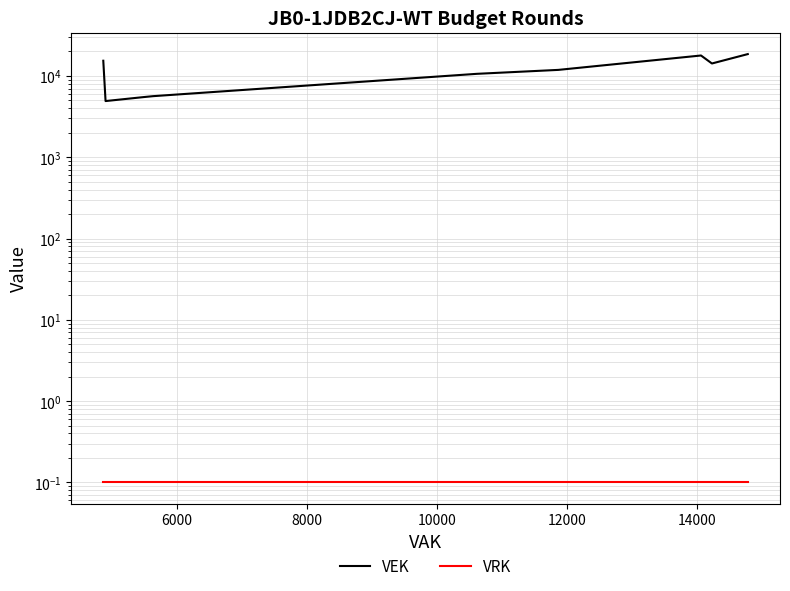

True or false: VRK and VEK cross at least once.

False